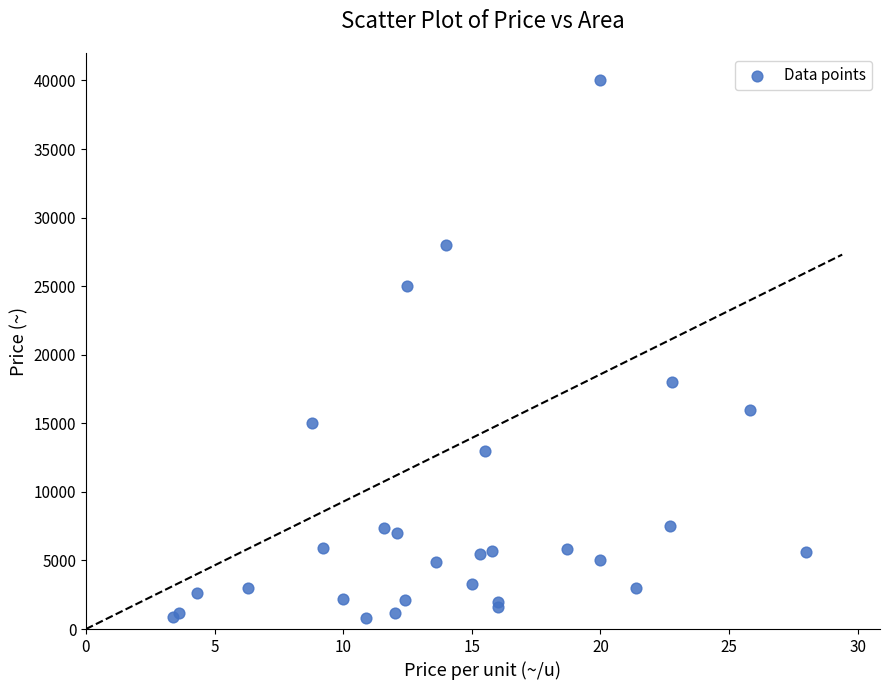

What Y value in the scatter plot is closest to 20410?

18000